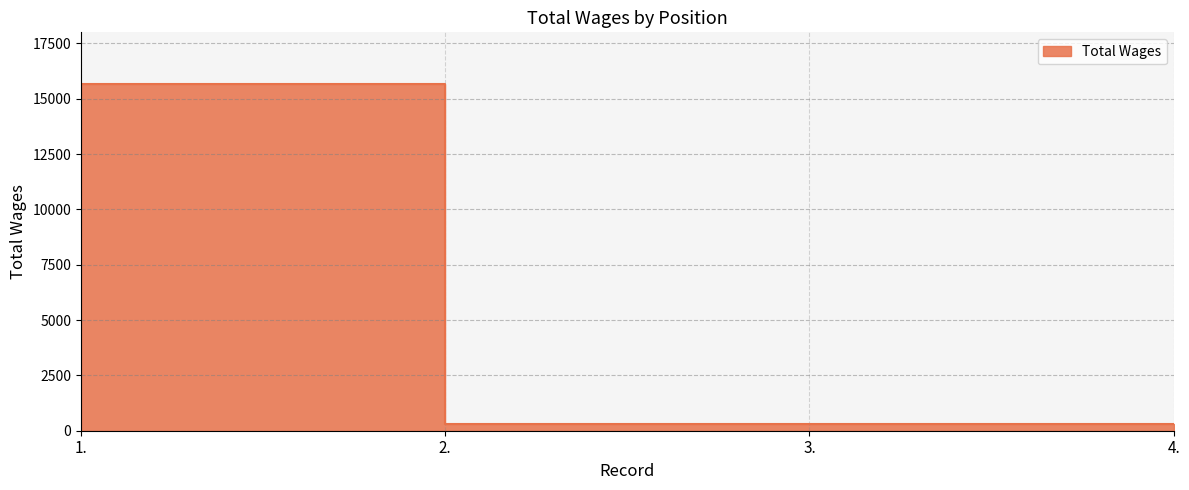

What is the difference between the maximum and minimum values?

15354